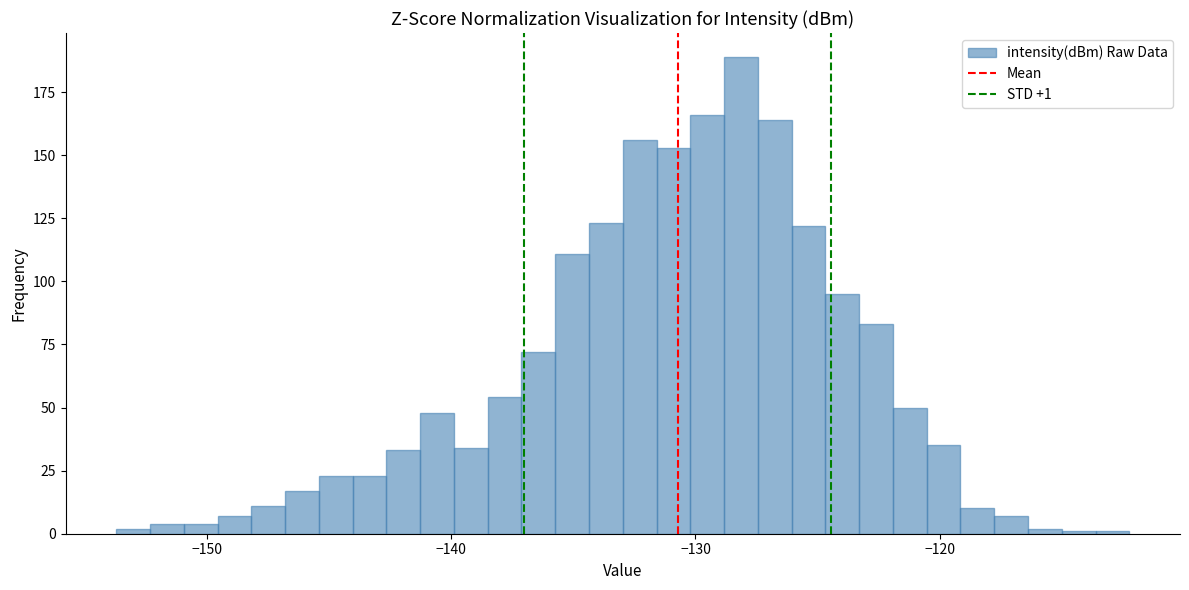

Read against the x-axis, roughly where is the centre of the tallest bar?

-128